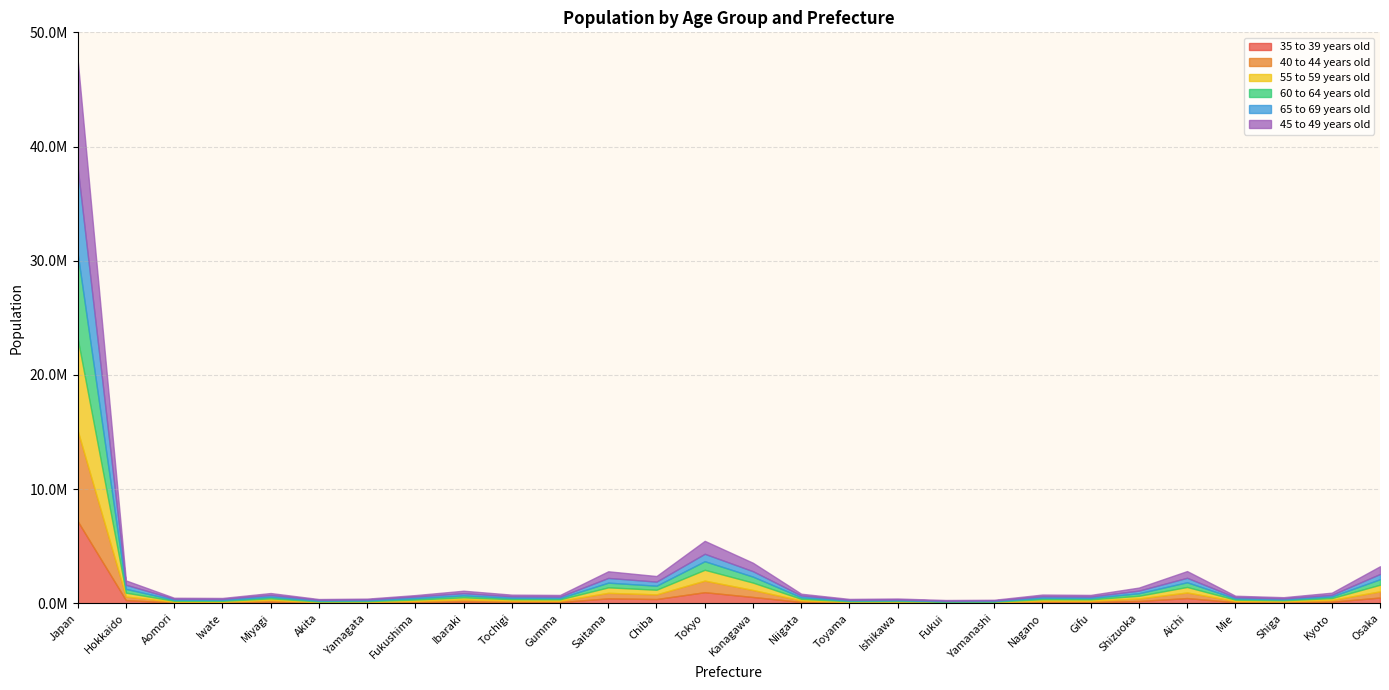

What is the difference between the 35 to 39 years old values at Yamagata and Japan?

7138800